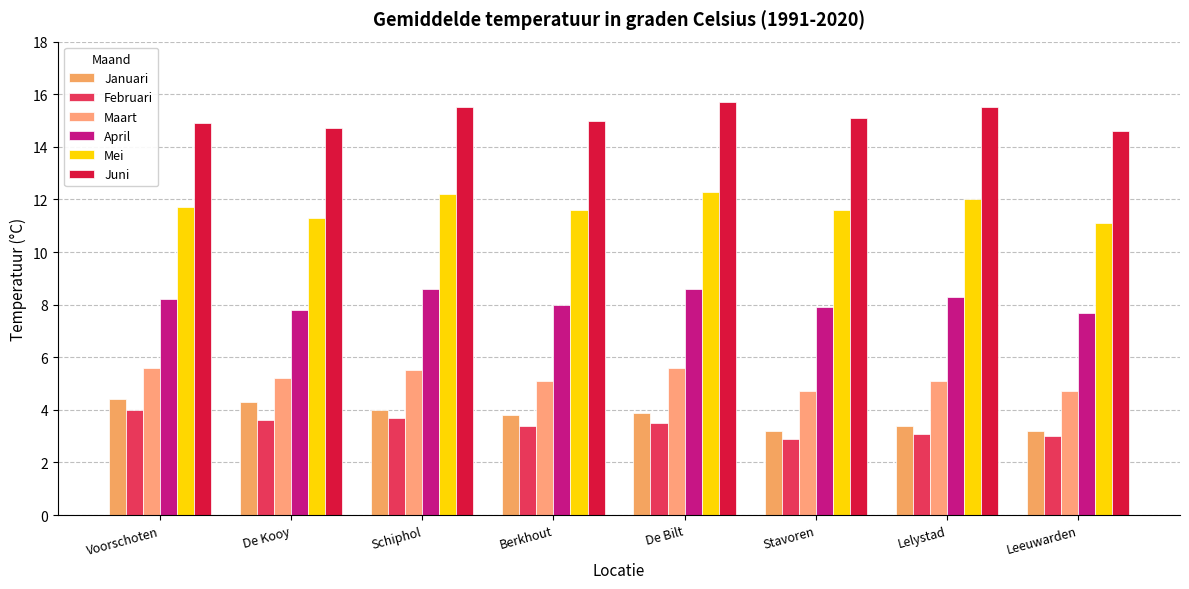

True or false: Februari has a value of 2.4 at De Kooy.

False